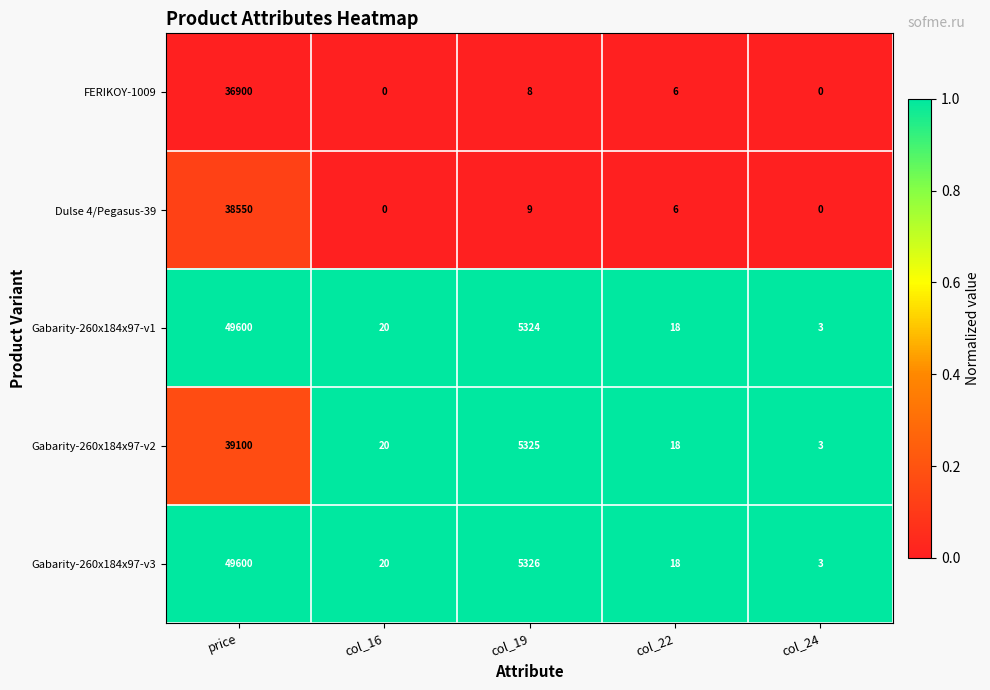

At which category is the sum across all series the highest?

price